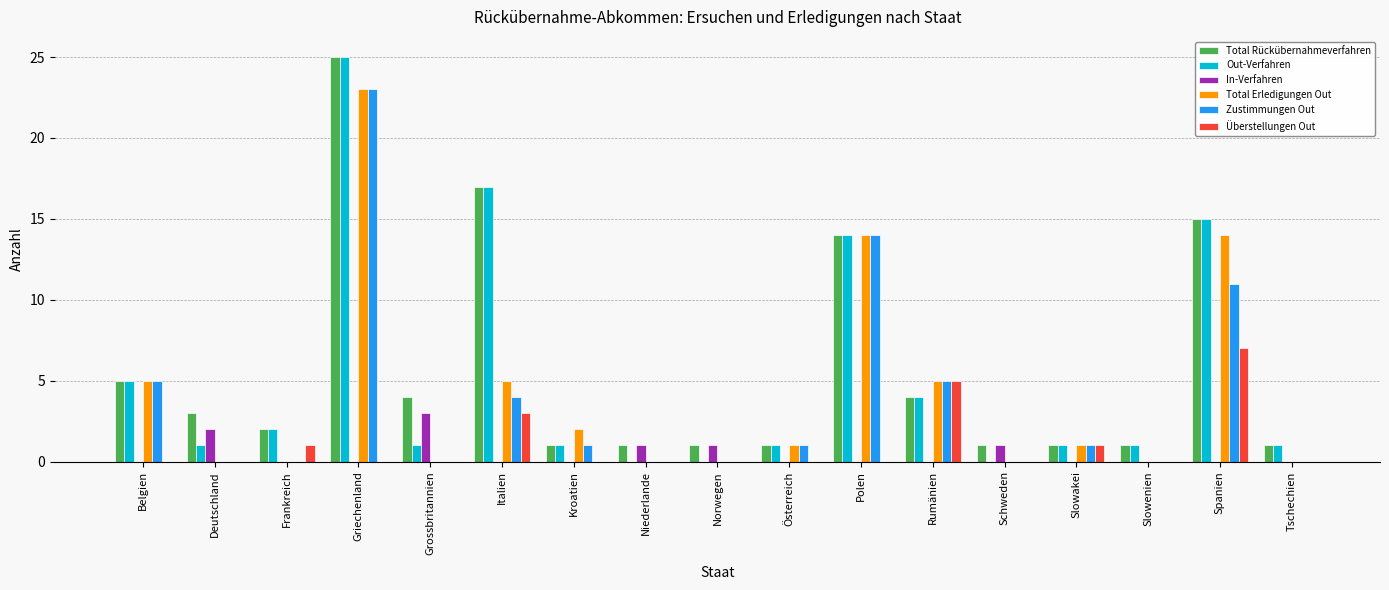

Reading left to right, transcribe all the data shown in this chart.

Total Rückübernahmeverfahren: Belgien=5	Deutschland=3	Frankreich=2	Griechenland=25	Grossbritannien=4	Italien=17	Kroatien=1	Niederlande=1	Norwegen=1	Österreich=1	Polen=14	Rumänien=4	Schweden=1	Slowakei=1	Slowenien=1	Spanien=15	Tschechien=1
Out-Verfahren: Belgien=5	Deutschland=1	Frankreich=2	Griechenland=25	Grossbritannien=1	Italien=17	Kroatien=1	Niederlande=0	Norwegen=0	Österreich=1	Polen=14	Rumänien=4	Schweden=0	Slowakei=1	Slowenien=1	Spanien=15	Tschechien=1
In-Verfahren: Belgien=0	Deutschland=2	Frankreich=0	Griechenland=0	Grossbritannien=3	Italien=0	Kroatien=0	Niederlande=1	Norwegen=1	Österreich=0	Polen=0	Rumänien=0	Schweden=1	Slowakei=0	Slowenien=0	Spanien=0	Tschechien=0
Total Erledigungen Out: Belgien=5	Deutschland=0	Frankreich=0	Griechenland=23	Grossbritannien=0	Italien=5	Kroatien=2	Niederlande=0	Norwegen=0	Österreich=1	Polen=14	Rumänien=5	Schweden=0	Slowakei=1	Slowenien=0	Spanien=14	Tschechien=0
Zustimmungen Out: Belgien=5	Deutschland=0	Frankreich=0	Griechenland=23	Grossbritannien=0	Italien=4	Kroatien=1	Niederlande=0	Norwegen=0	Österreich=1	Polen=14	Rumänien=5	Schweden=0	Slowakei=1	Slowenien=0	Spanien=11	Tschechien=0
Überstellungen Out: Belgien=0	Deutschland=0	Frankreich=1	Griechenland=0	Grossbritannien=0	Italien=3	Kroatien=0	Niederlande=0	Norwegen=0	Österreich=0	Polen=0	Rumänien=5	Schweden=0	Slowakei=1	Slowenien=0	Spanien=7	Tschechien=0